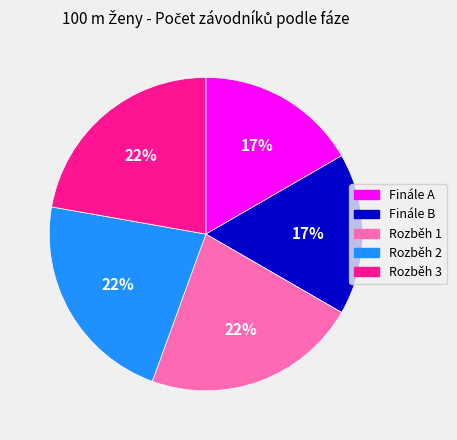

Between Rozběh 3 and Finále A, which is larger?

Rozběh 3